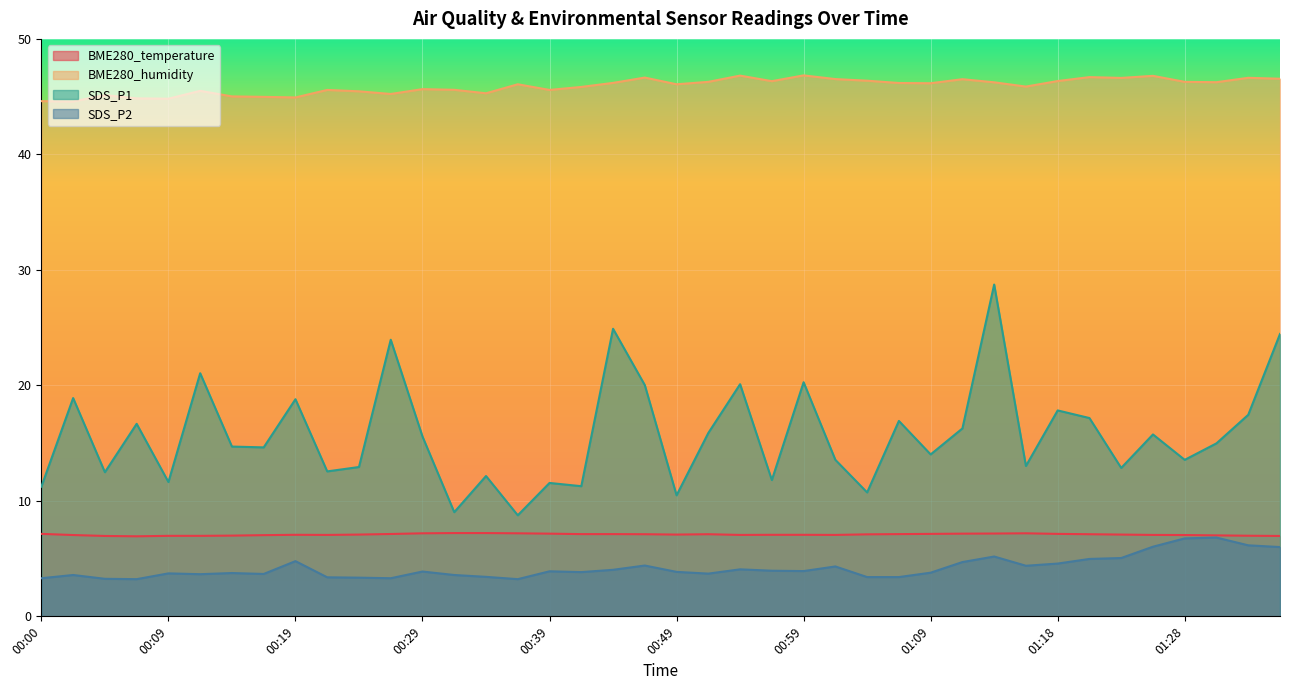

Reading left to right, extract all data points from this chart.

BME280_temperature: 00:00=7.1	00:02=7.0	00:05=7.0	00:07=6.9	00:09=7.0	00:12=7.0	00:14=7.0	00:17=7.0	00:19=7.1	00:22=7.0	00:24=7.1	00:27=7.1	00:29=7.2	00:32=7.2	00:34=7.2	00:37=7.2	00:39=7.2	00:41=7.1	00:44=7.1	00:46=7.1	00:49=7.1	00:51=7.1	00:54=7.0	00:56=7.1	00:59=7.1	01:01=7.0	01:04=7.1	01:06=7.1	01:09=7.1	01:11=7.2	01:14=7.2	01:16=7.2	01:18=7.1	01:21=7.1	01:23=7.1	01:26=7.0	01:28=7.0	01:31=7.0	01:33=7.0	01:36=7.0
BME280_humidity: 00:00=44.6	00:02=44.6	00:05=45.1	00:07=44.9	00:09=44.8	00:12=45.5	00:14=45.0	00:17=45.0	00:19=44.9	00:22=45.6	00:24=45.5	00:27=45.2	00:29=45.6	00:32=45.6	00:34=45.3	00:37=46.1	00:39=45.6	00:41=45.8	00:44=46.2	00:46=46.6	00:49=46.1	00:51=46.3	00:54=46.8	00:56=46.3	00:59=46.8	01:01=46.5	01:04=46.4	01:06=46.2	01:09=46.2	01:11=46.5	01:14=46.2	01:16=45.9	01:18=46.4	01:21=46.7	01:23=46.6	01:26=46.8	01:28=46.3	01:31=46.2	01:33=46.6	01:36=46.5
SDS_P1: 00:00=11.2	00:02=18.9	00:05=12.5	00:07=16.7	00:09=11.6	00:12=21.1	00:14=14.7	00:17=14.6	00:19=18.8	00:22=12.6	00:24=12.9	00:27=23.9	00:29=15.6	00:32=9.0	00:34=12.2	00:37=8.8	00:39=11.6	00:41=11.3	00:44=24.9	00:46=20.0	00:49=10.5	00:51=15.9	00:54=20.1	00:56=11.8	00:59=20.3	01:01=13.6	01:04=10.7	01:06=16.9	01:09=14.0	01:11=16.3	01:14=28.7	01:16=13.0	01:18=17.8	01:21=17.2	01:23=12.8	01:26=15.8	01:28=13.6	01:31=15.0	01:33=17.4	01:36=24.4
SDS_P2: 00:00=3.3	00:02=3.6	00:05=3.2	00:07=3.2	00:09=3.7	00:12=3.6	00:14=3.8	00:17=3.7	00:19=4.8	00:22=3.4	00:24=3.4	00:27=3.3	00:29=3.9	00:32=3.6	00:34=3.4	00:37=3.2	00:39=3.9	00:41=3.8	00:44=4.0	00:46=4.4	00:49=3.9	00:51=3.7	00:54=4.1	00:56=4.0	00:59=3.9	01:01=4.3	01:04=3.4	01:06=3.4	01:09=3.8	01:11=4.7	01:14=5.2	01:16=4.4	01:18=4.6	01:21=5.0	01:23=5.0	01:26=6.0	01:28=6.8	01:31=6.8	01:33=6.2	01:36=6.0